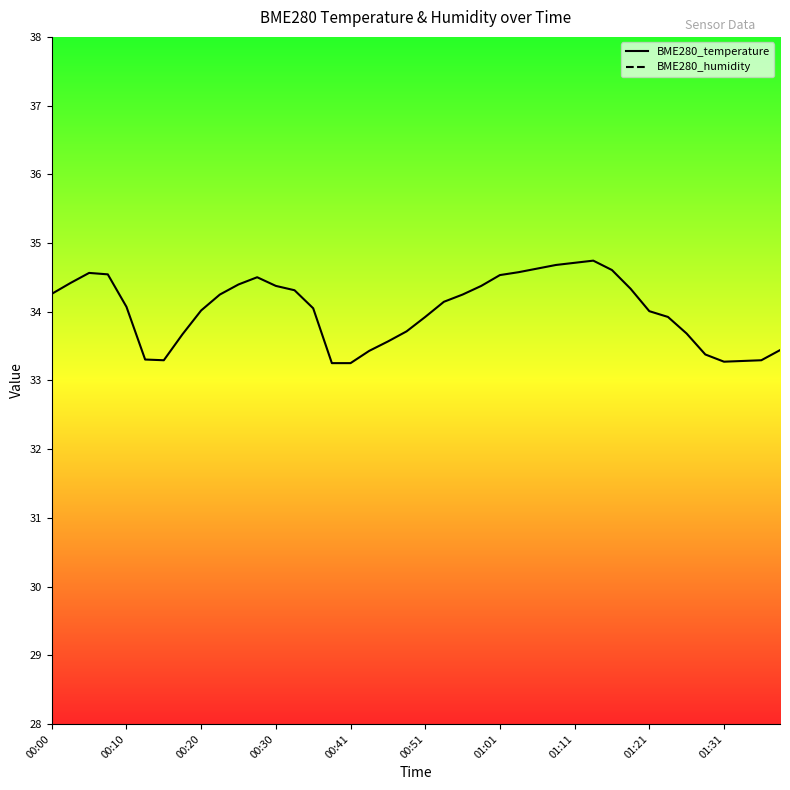

Does the chart have visible grid lines?

No